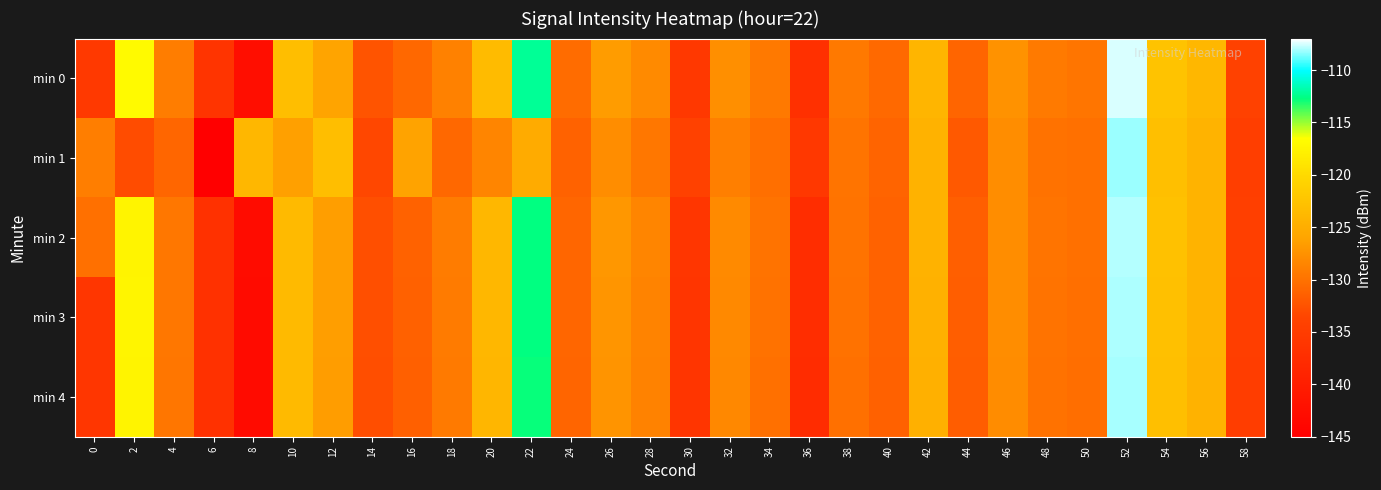

What is the total value across all series at 8?

-695.4